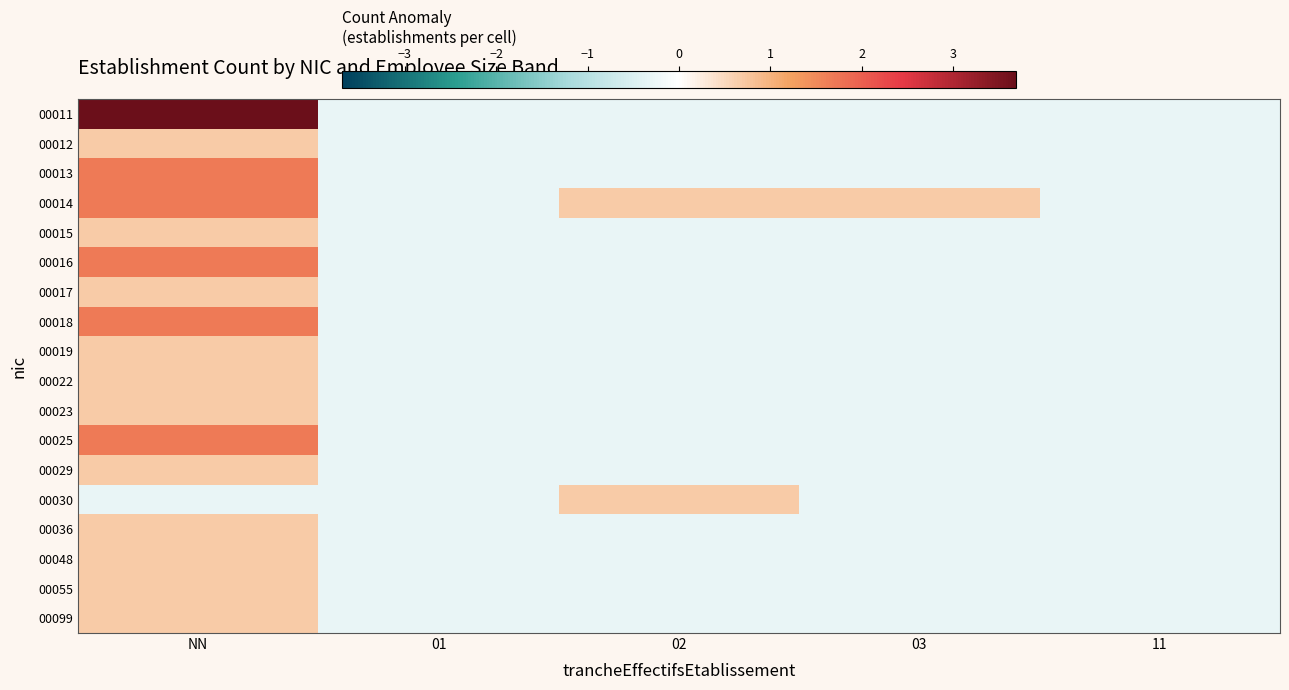

What is the total value across all series at 01?

-5.6